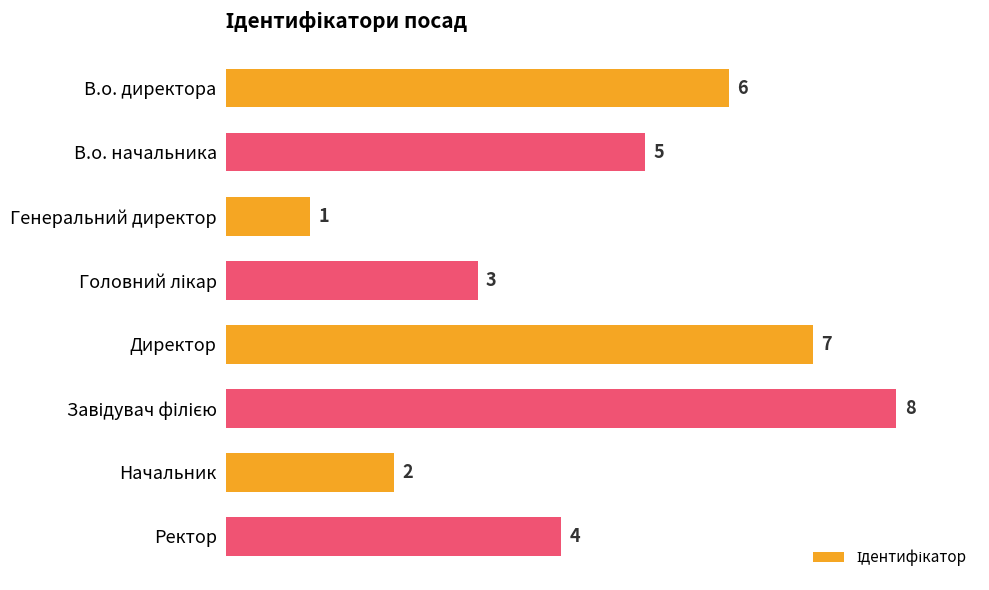

True or false: the data shows 9 at Директор.

False